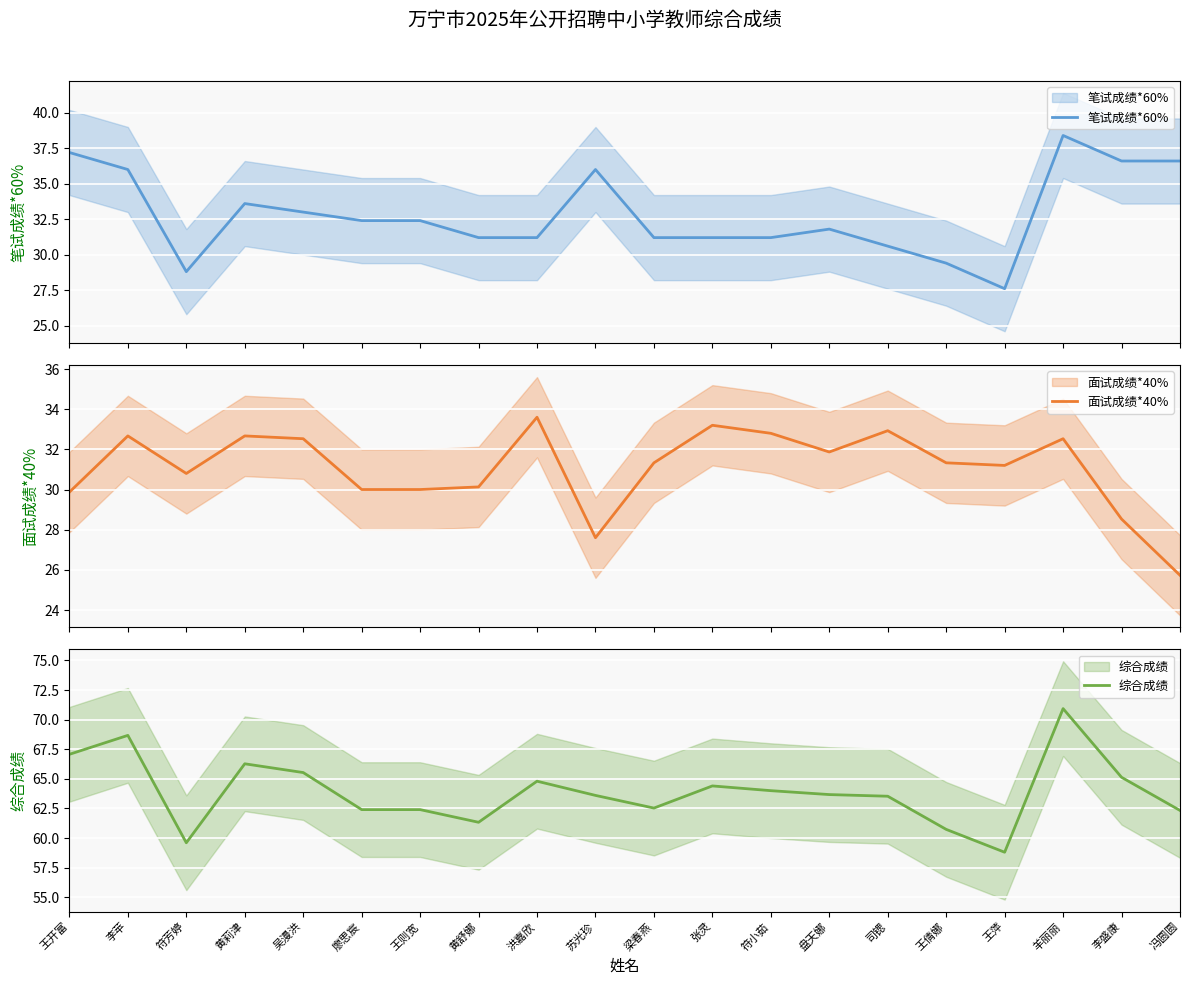

Which series has the largest range (max minus min)?

综合成绩